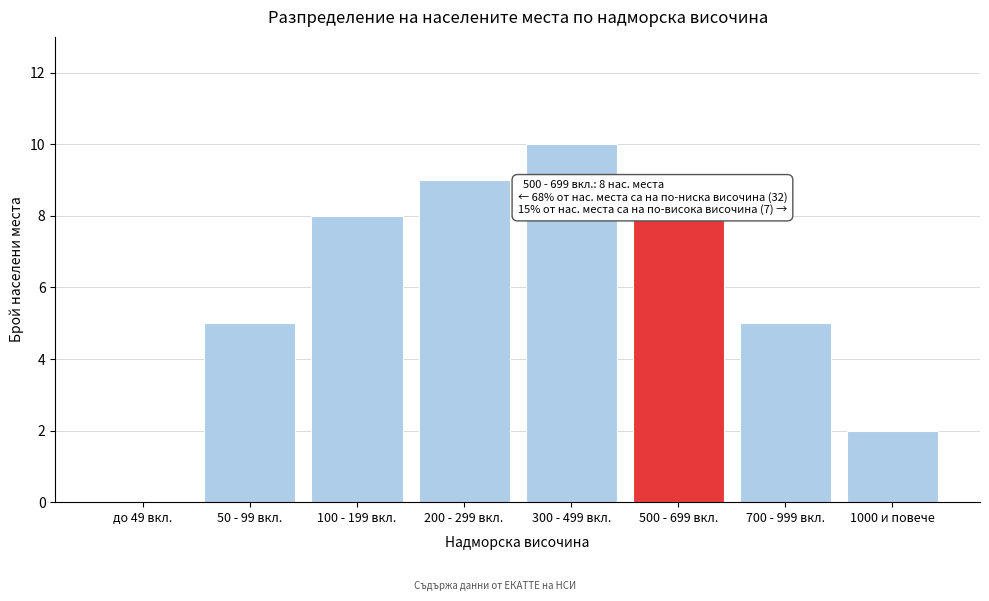

Reading right to left, list all the values displayed in this chart.

1000 и повече=2	700 - 999 вкл.=5	500 - 699 вкл.=8	300 - 499 вкл.=10	200 - 299 вкл.=9	100 - 199 вкл.=8	50 - 99 вкл.=5	до 49 вкл.=0